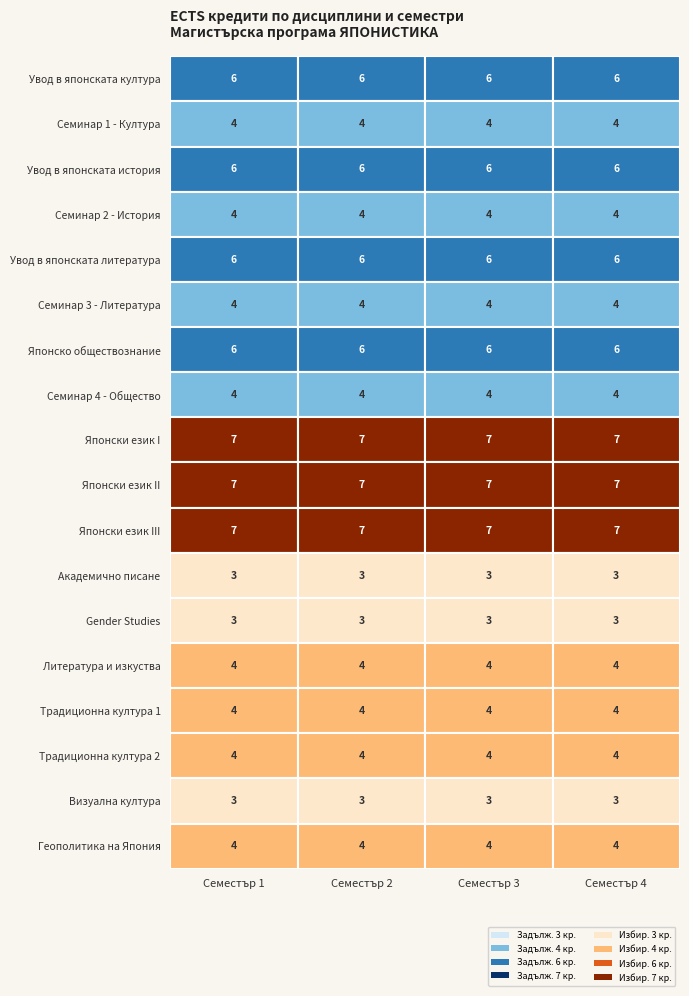

Count the number of data series in this chart.

18